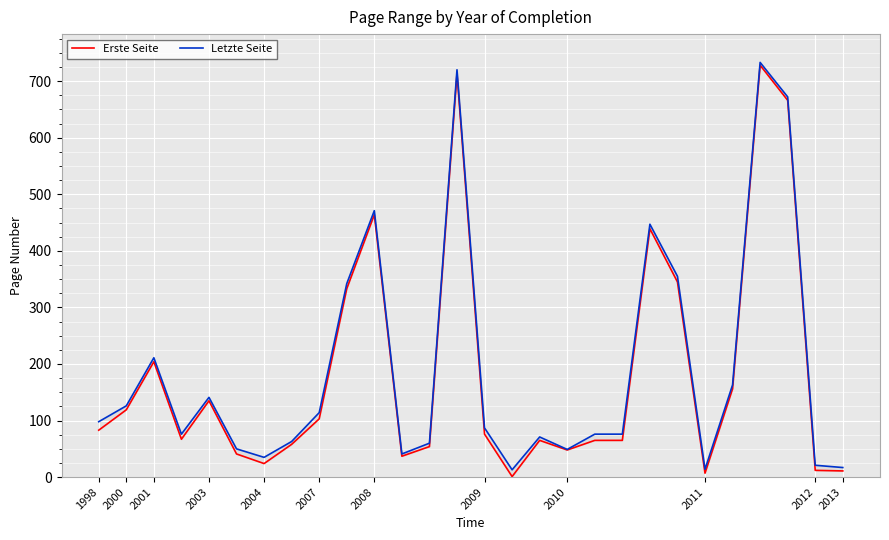

The Letzte Seite series shows 987 at 13. True or false?

False